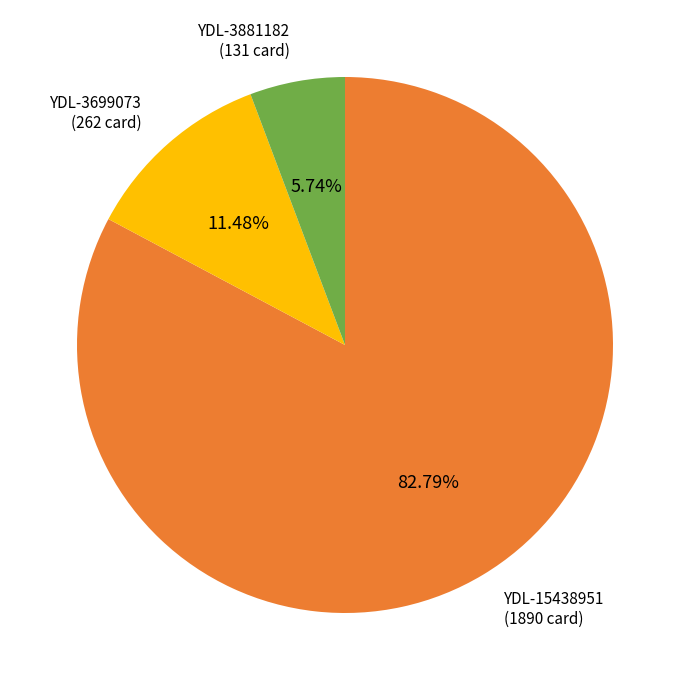

Is there a majority slice in this chart?

Yes